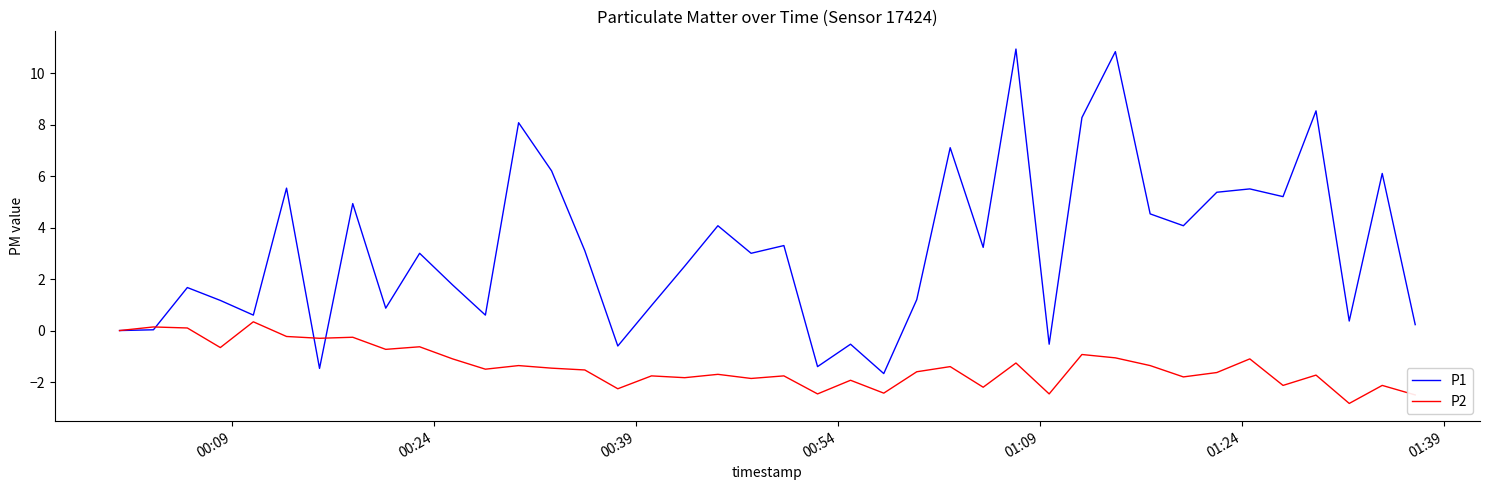

How many distinct data groups are displayed?

2